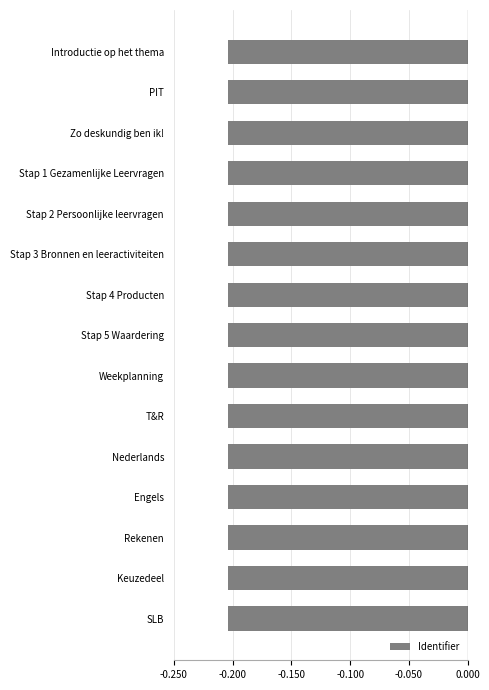

Does the chart contain any negative values?

Yes